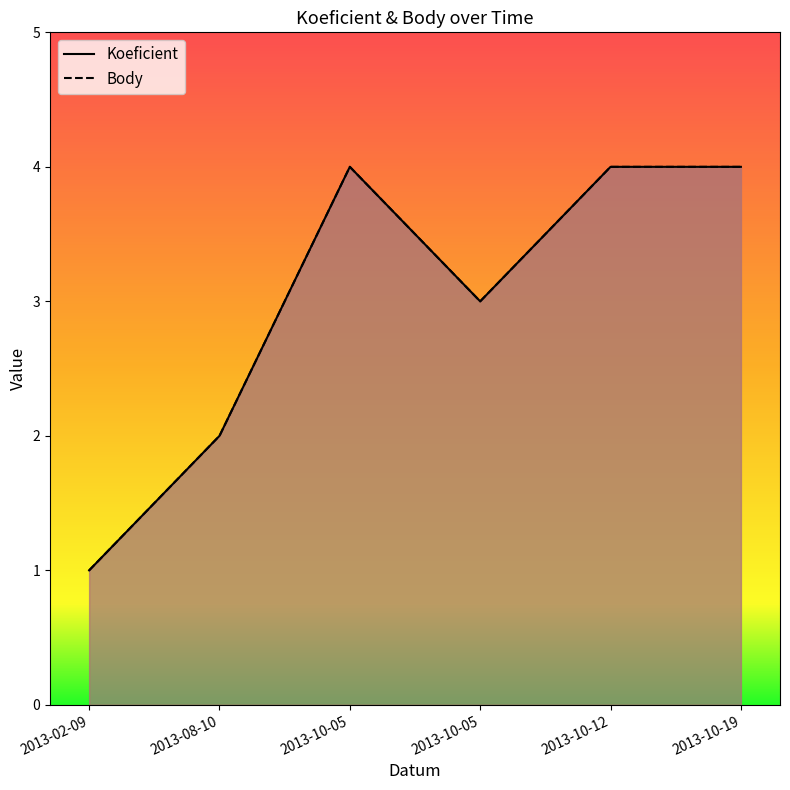

Reading left to right, what are all the values shown in this chart?

Koeficient: 1	2	4	3	4	4
Body: 1	2	4	3	4	4